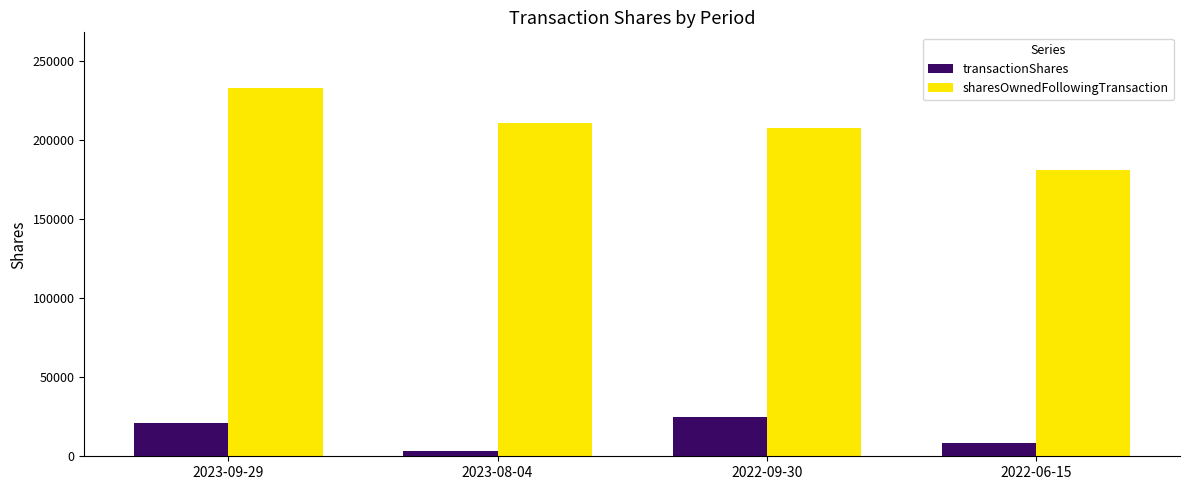

What is the smallest value displayed?

3141